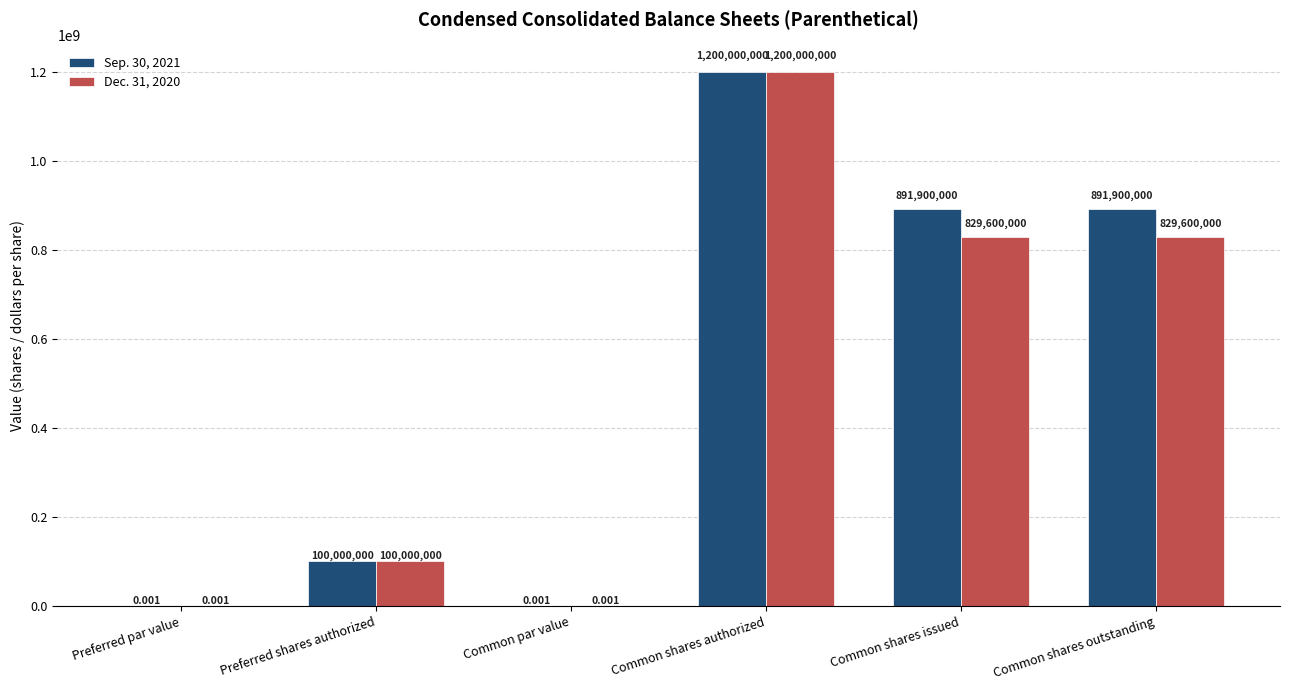

What is the maximum value shown in the chart?

1200000000.0